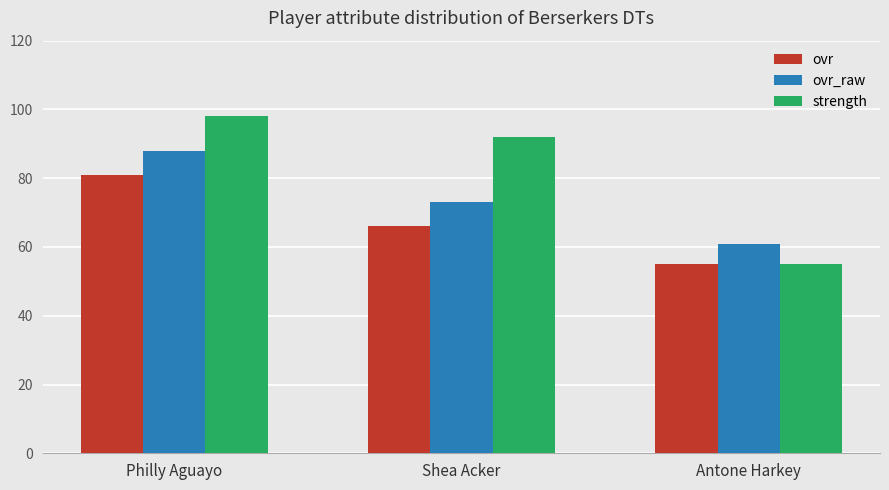

Reading left to right, what are all the values shown in this chart?

ovr: 81	66	55
ovr_raw: 88	73	61
strength: 98	92	55